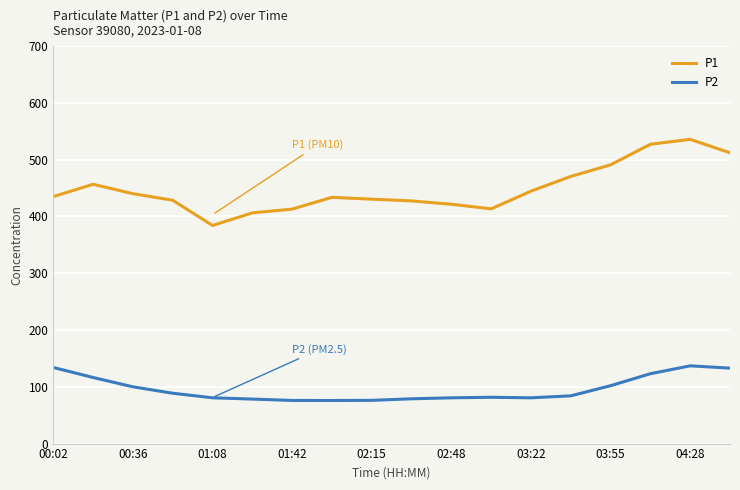

What is the difference between the maximum and minimum values in the P1 series?

151.7